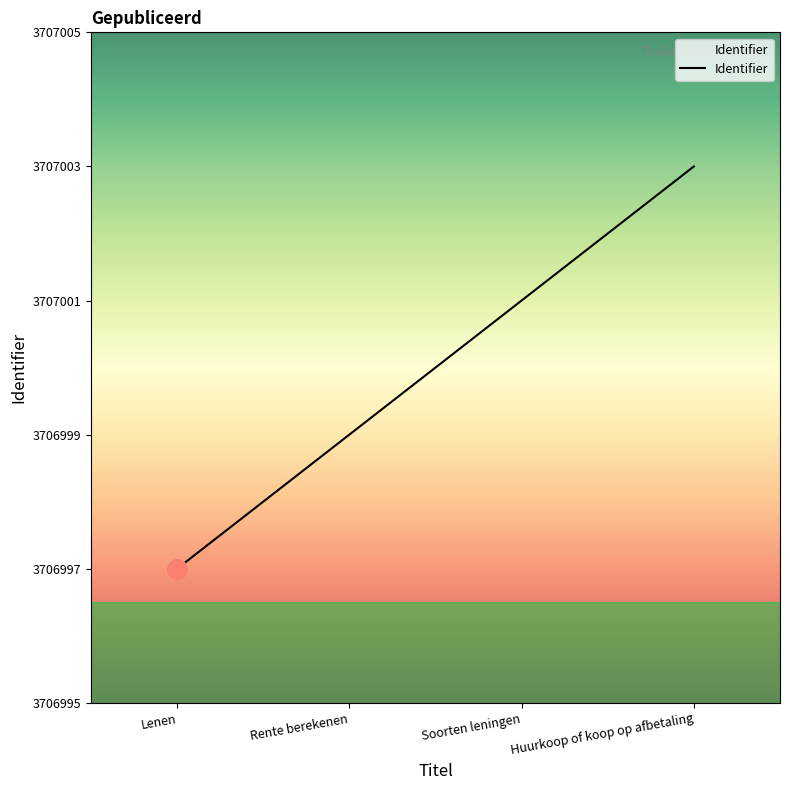

The value at Rente berekenen is 3706999. True or false?

True